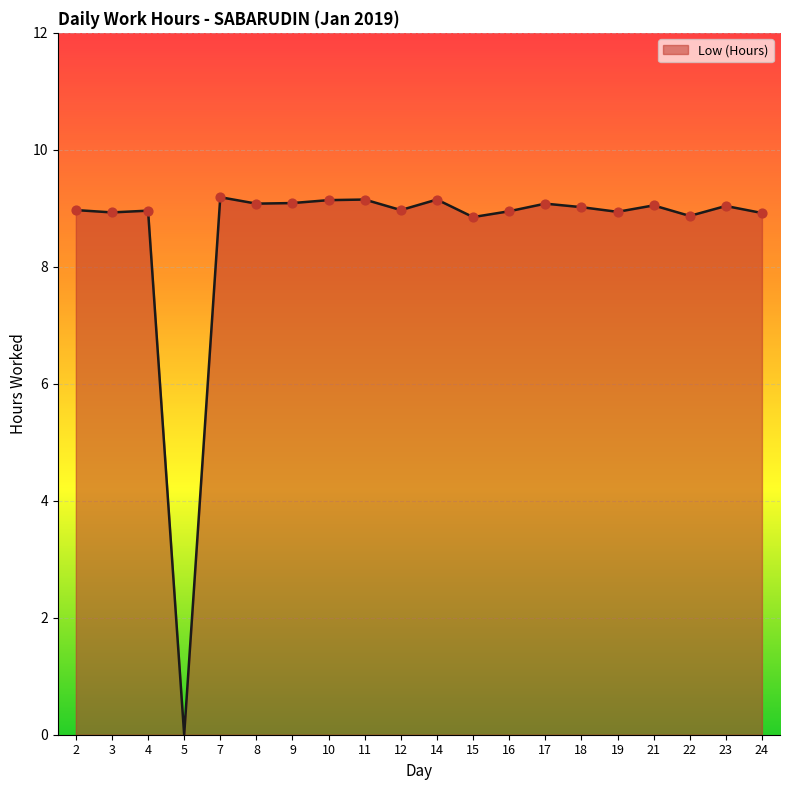

Between 15 and 12, which is larger?

12